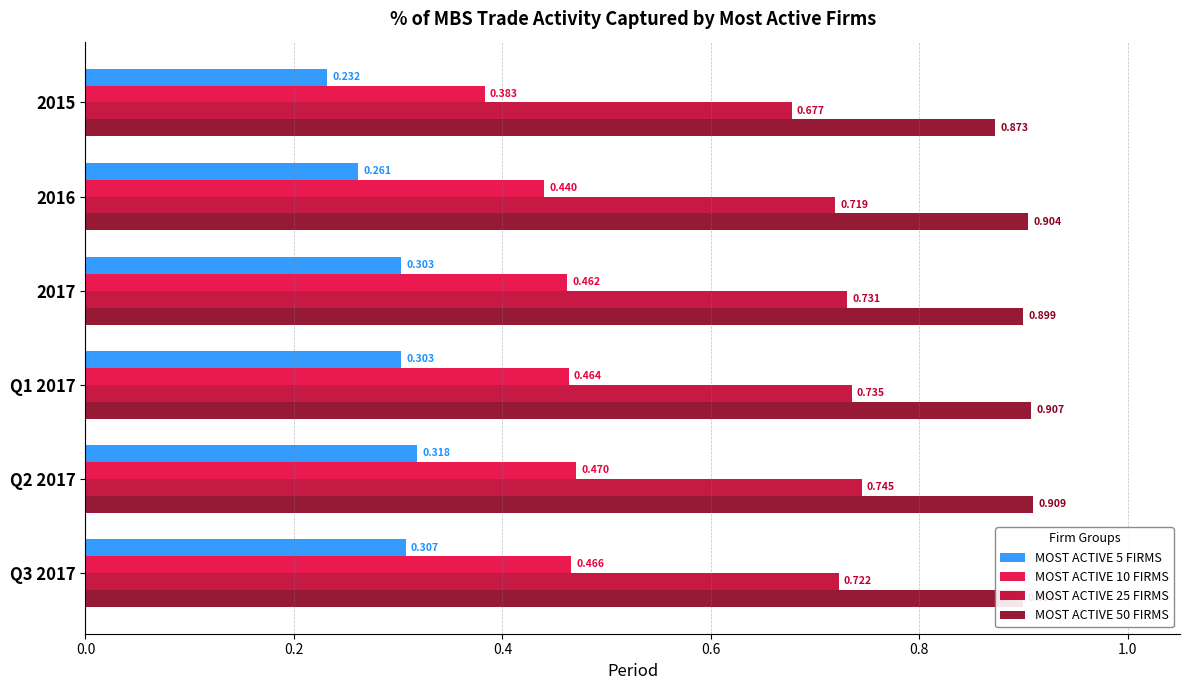

Is the value of MOST ACTIVE 25 FIRMS at 2016 greater than the value of MOST ACTIVE 10 FIRMS at Q2 2017?

Yes